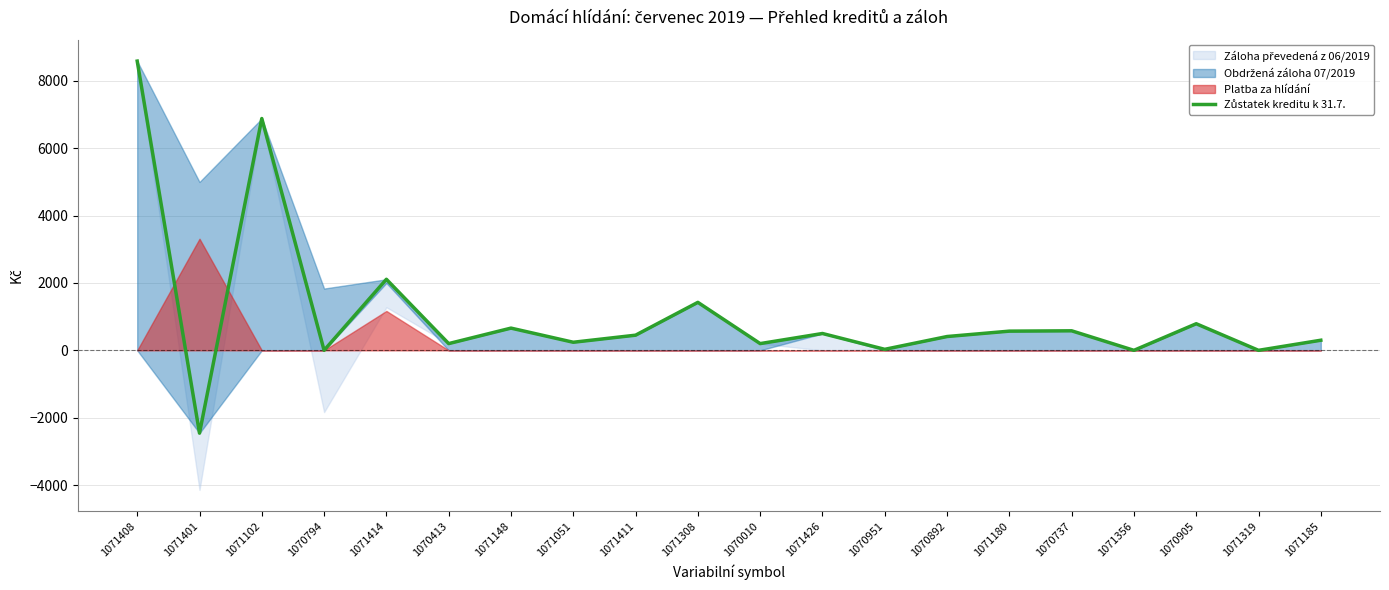

Rank the categories by value from lowest to highest.

1071401, 1070794, 1071356, 1071319, 1070951, 1070413, 1070010, 1071051, 1071185, 1070892, 1071411, 1071426, 1071180, 1070737, 1071148, 1070905, 1071308, 1071414, 1071102, 1071408